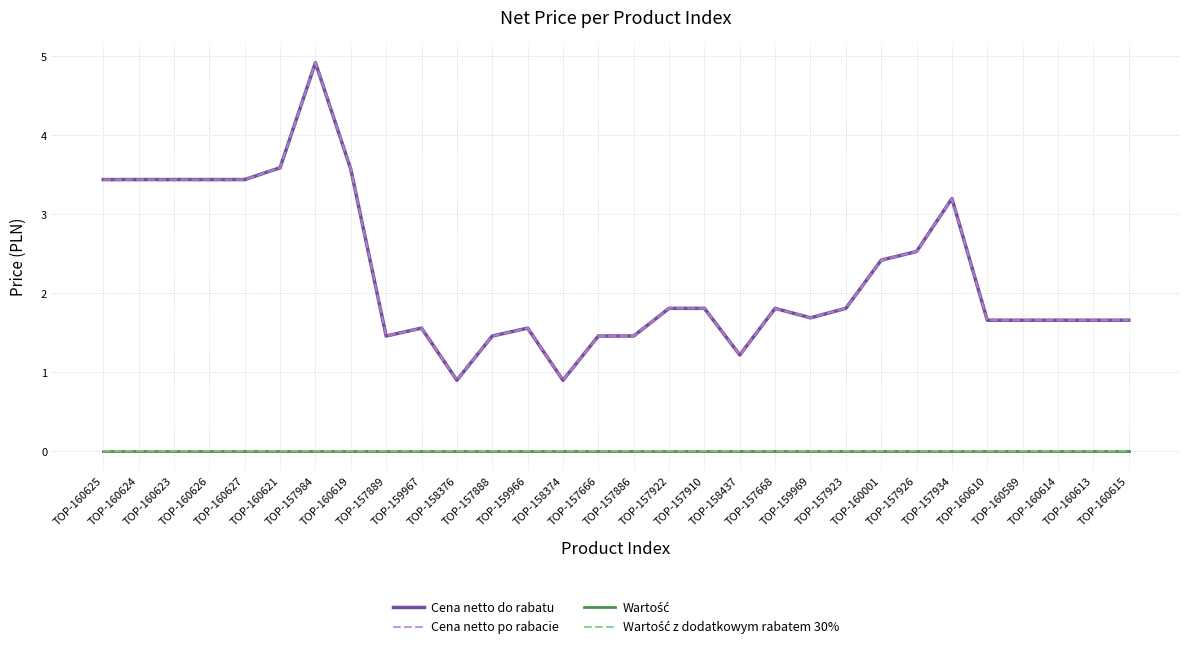

True or false: Wartość has a value of 0.0 at TOP-160621.

True